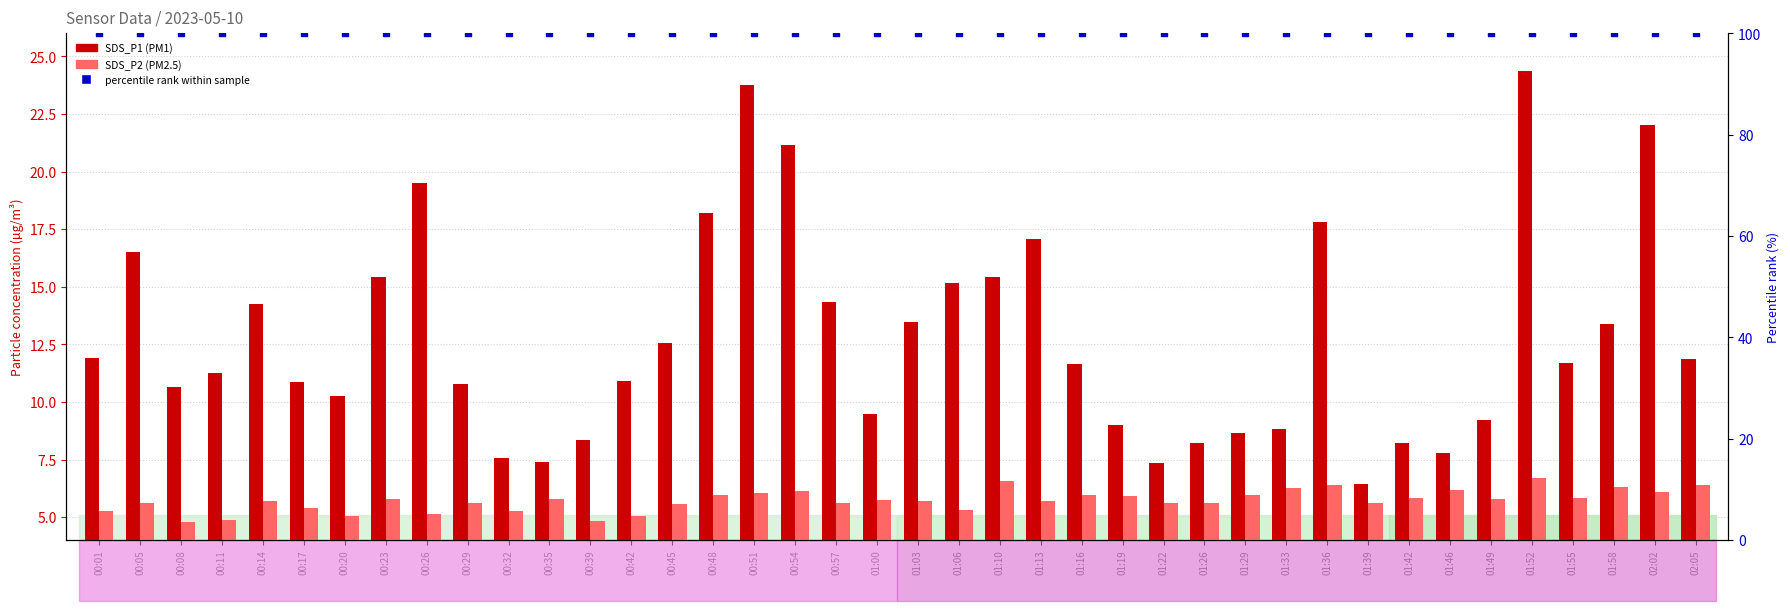

Which series has the widest spread of Y values?

SDS_P1